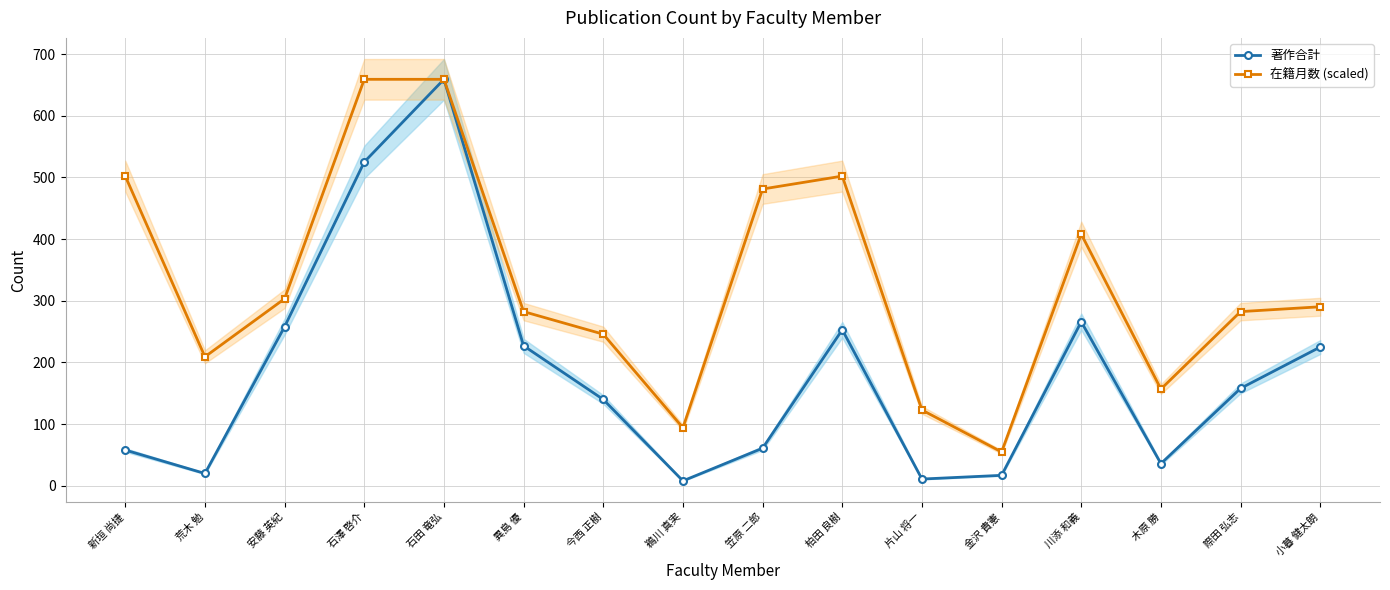

True or false: 在籍月数 (scaled) has a value of 94.1 at 鵜川 真実.

True